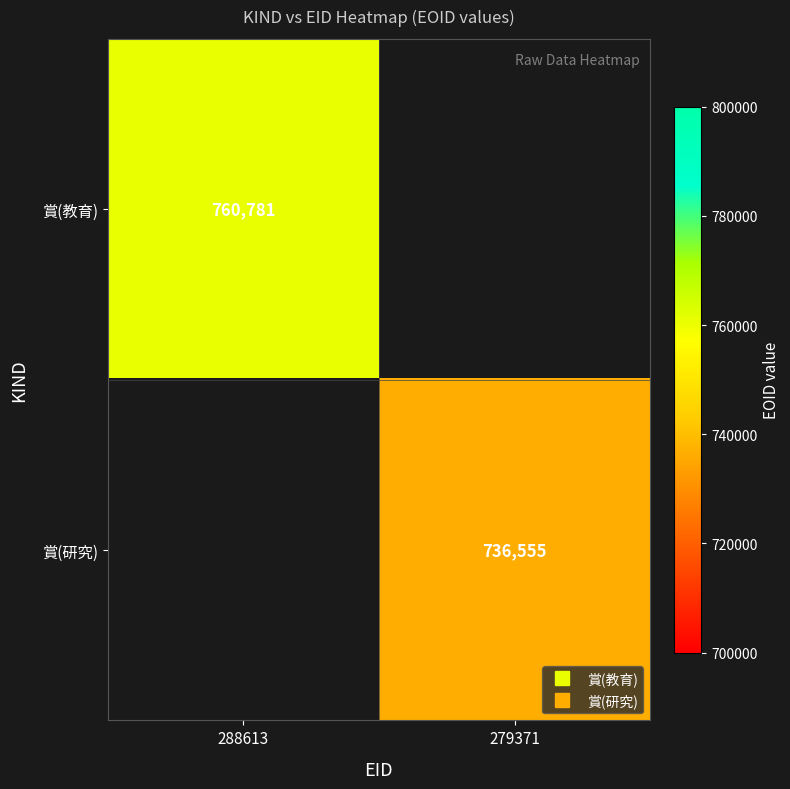

What is the minimum value shown in the chart?

736555.0